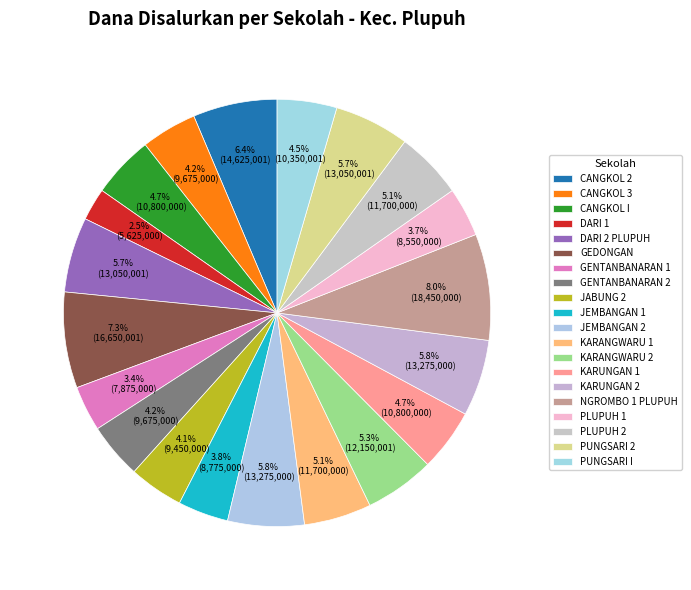

Which category has the smallest portion of the pie?

SD NEGERI DARI 1